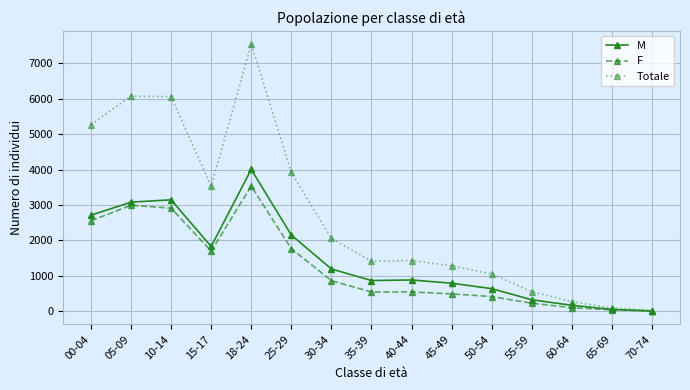

What is the total value across all series at 25-29?

7840